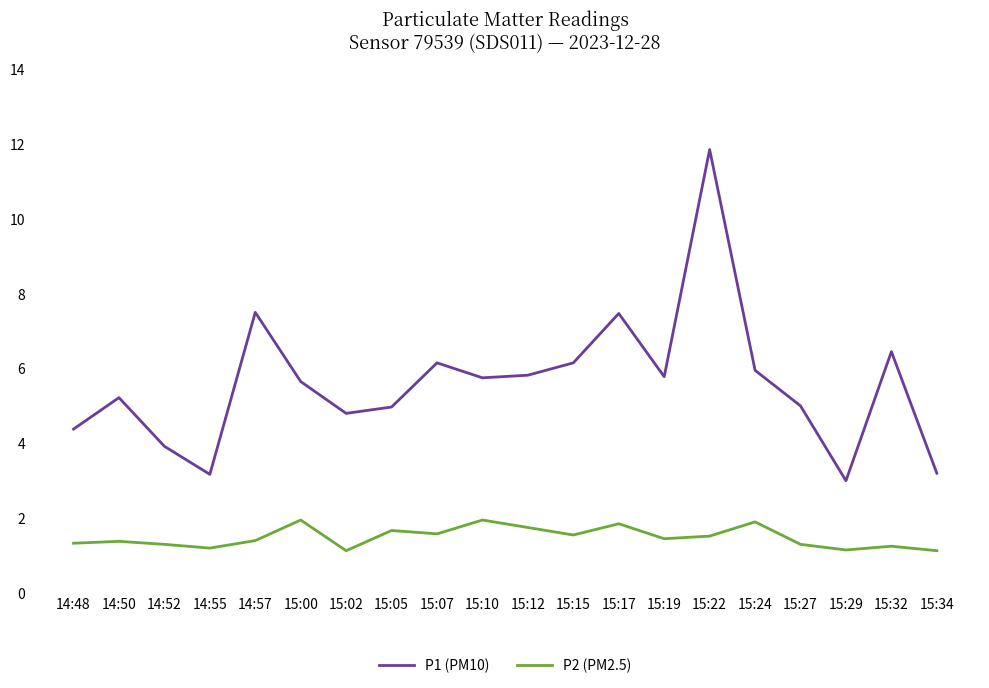

What position from the right is 14:57?

16